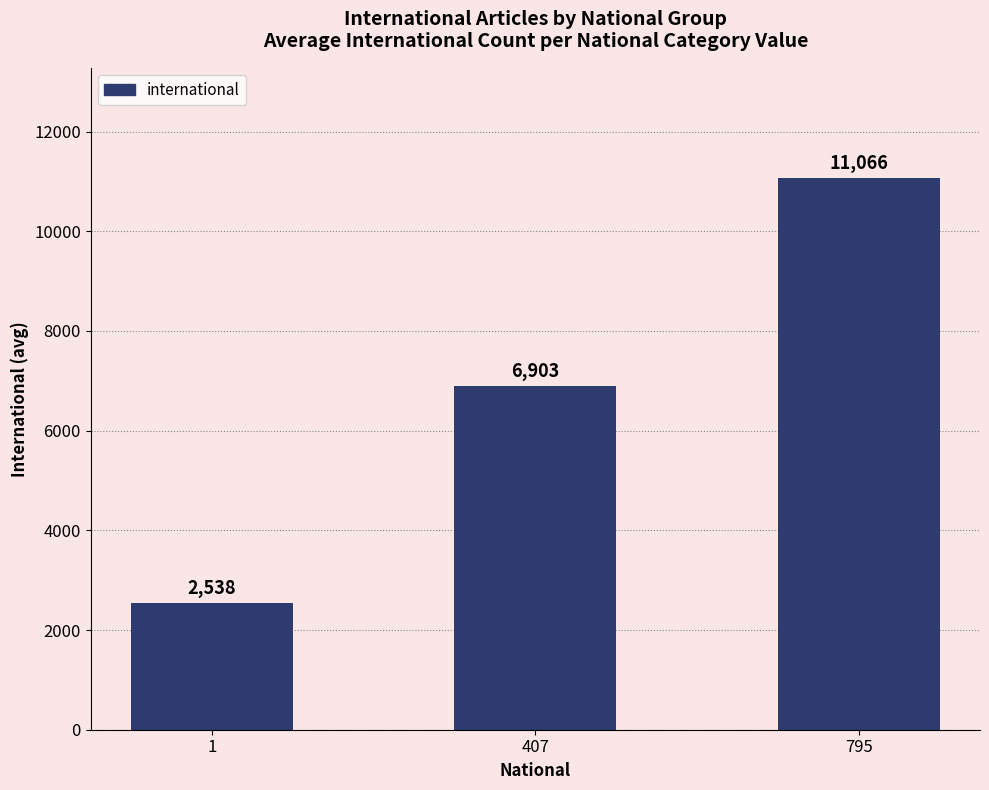

What is the ratio of the value at 407 to the value at 1?

2.7